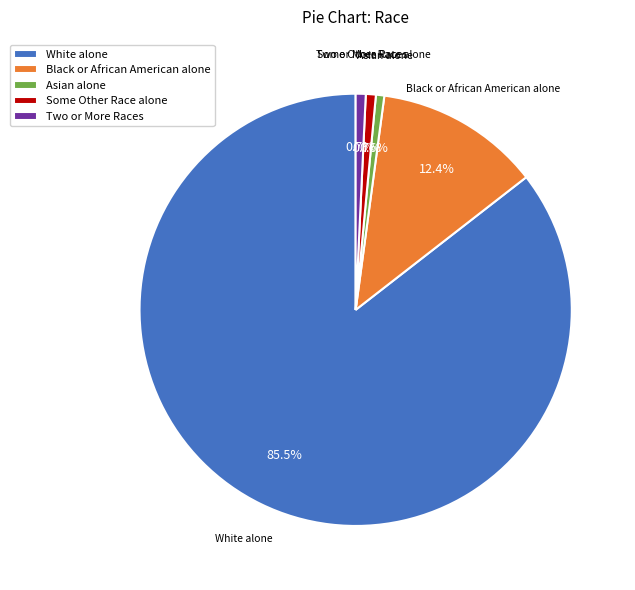

Do Asian alone and White alone together represent more than half of the pie?

Yes